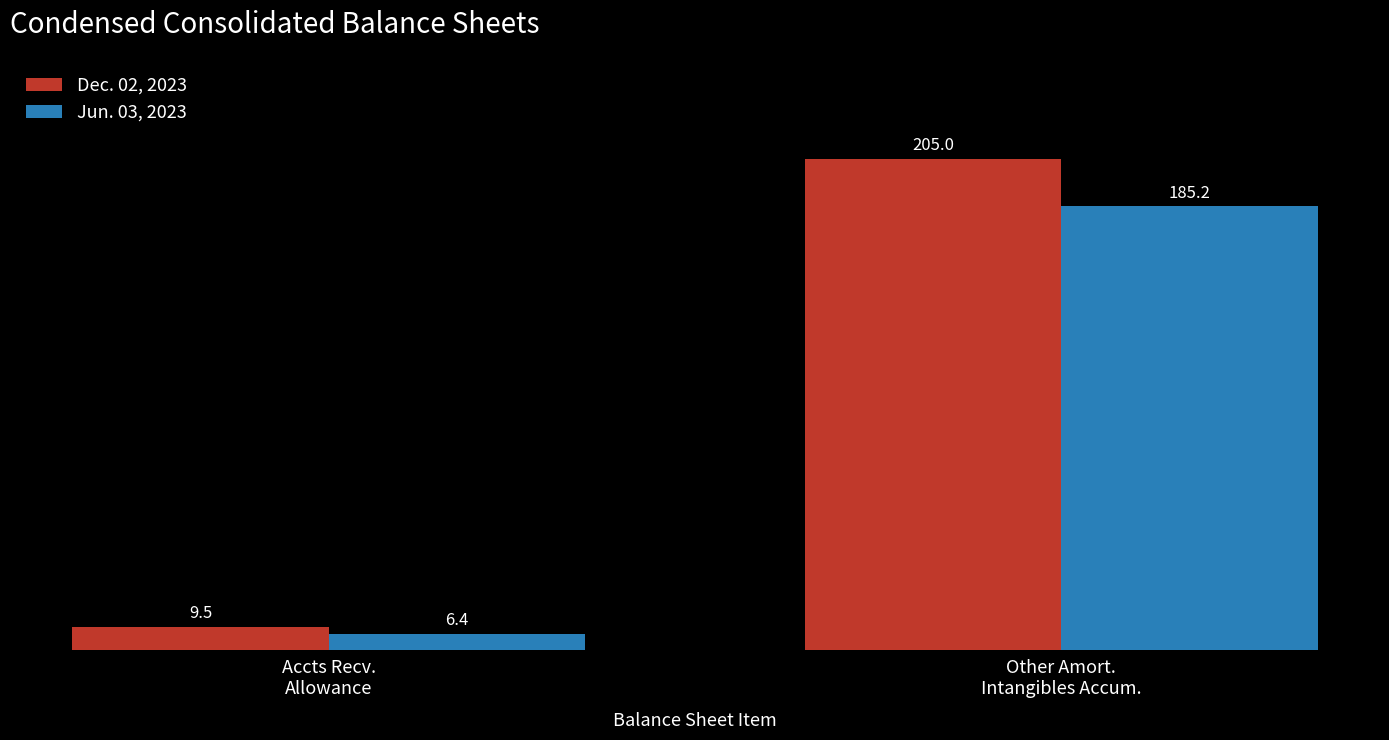

Rank the series by their maximum value, from lowest to highest.

Jun. 03, 2023, Dec. 02, 2023